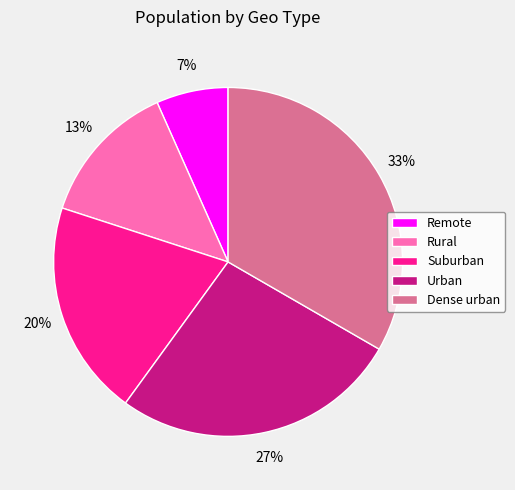

Is it true that Remote is 13% of the pie?

False